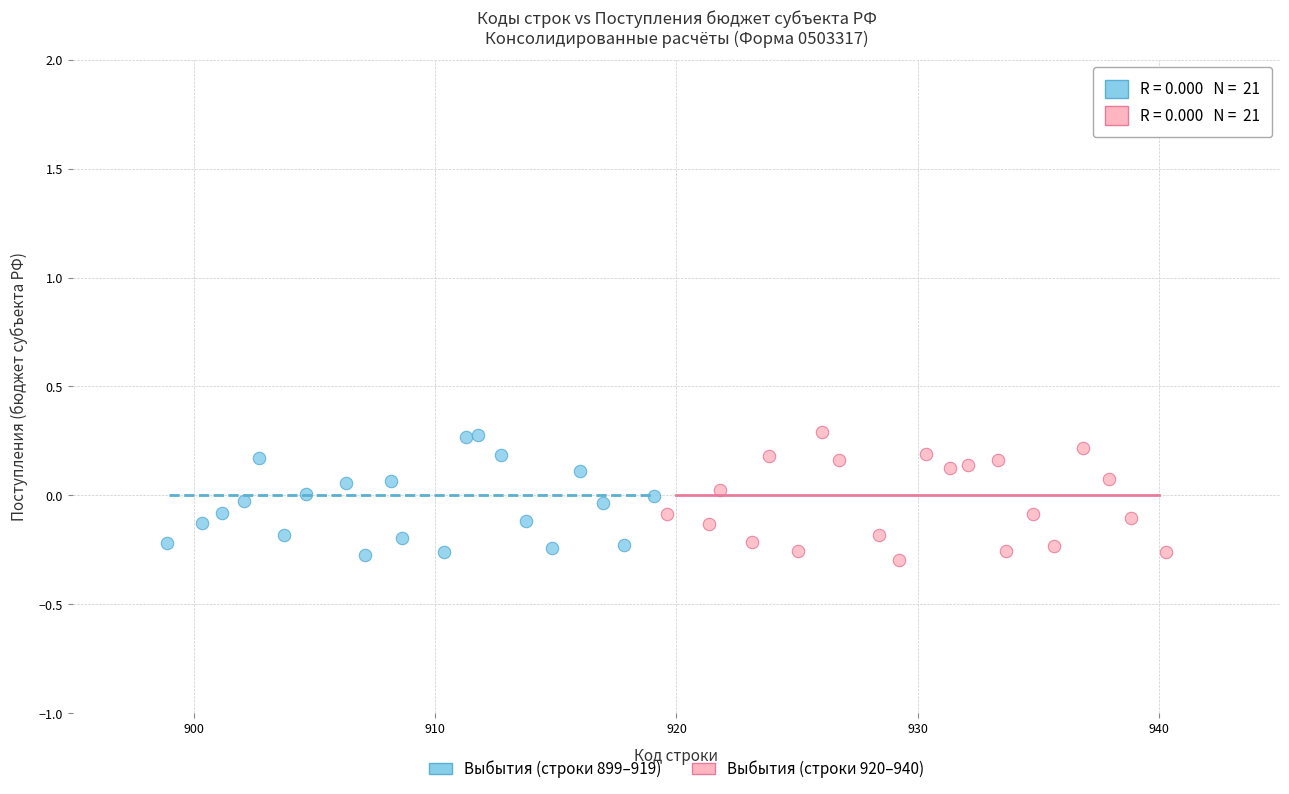

What are all the series names shown in the legend?

Выбытия (строки 899–919), Выбытия (строки 920–940)